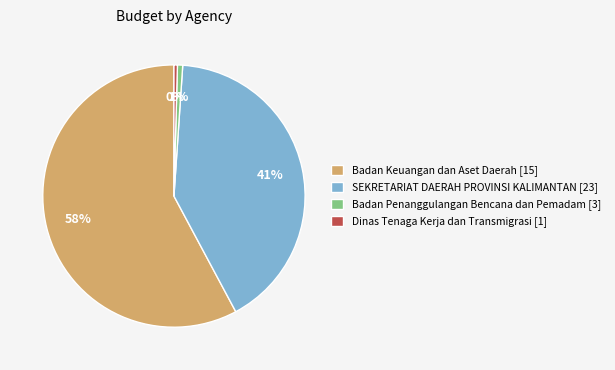

Do Badan Penanggulangan Bencana dan Pemadam [3] and Dinas Tenaga Kerja dan Transmigrasi [1] together represent more than half of the pie?

No